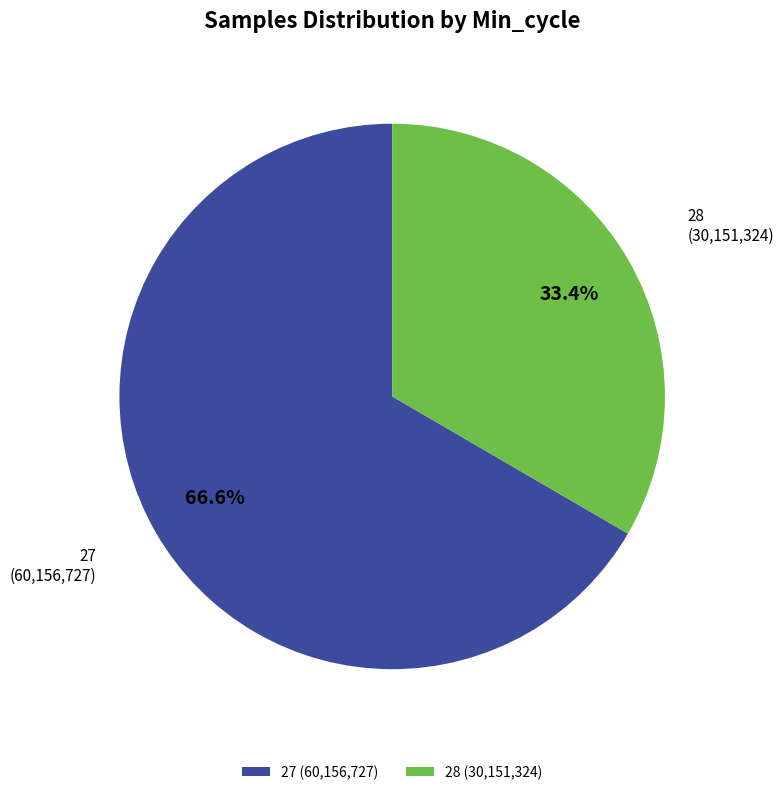

How much of the chart is everything except 27?

33.4%